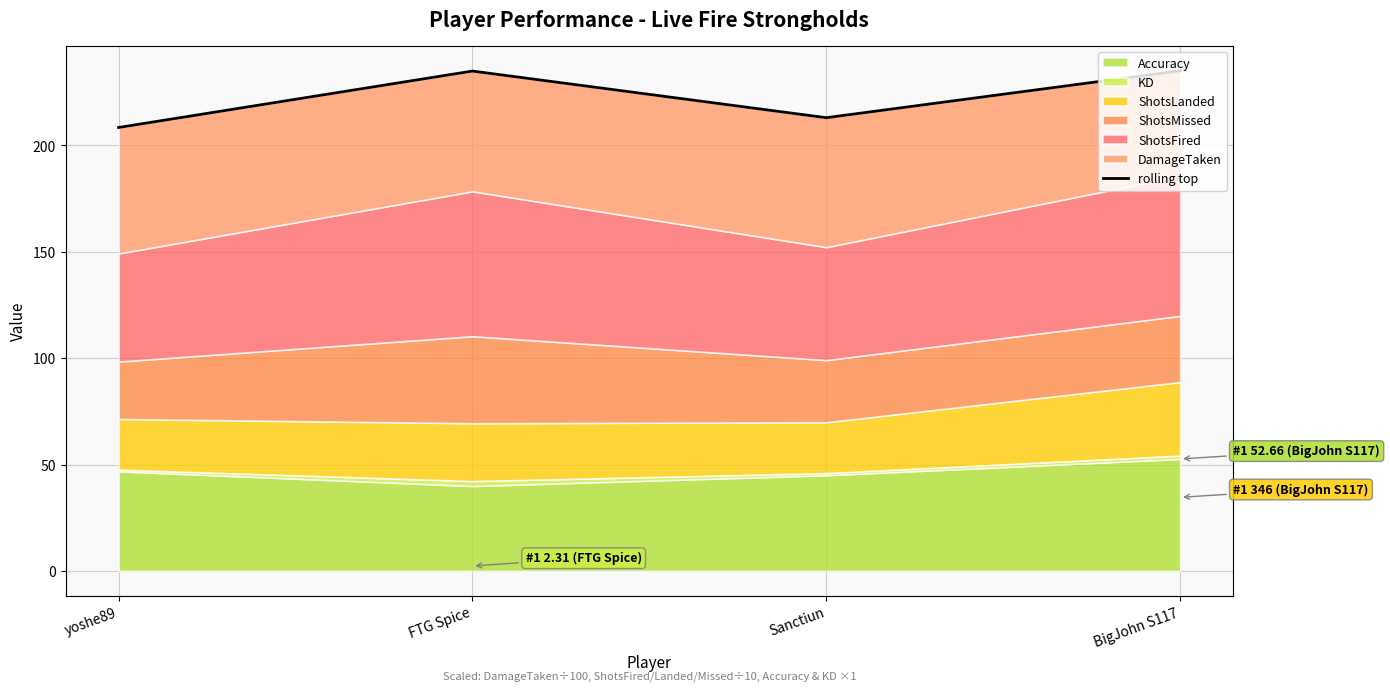

The value at Sanctiun is 308.3. True or false?

False